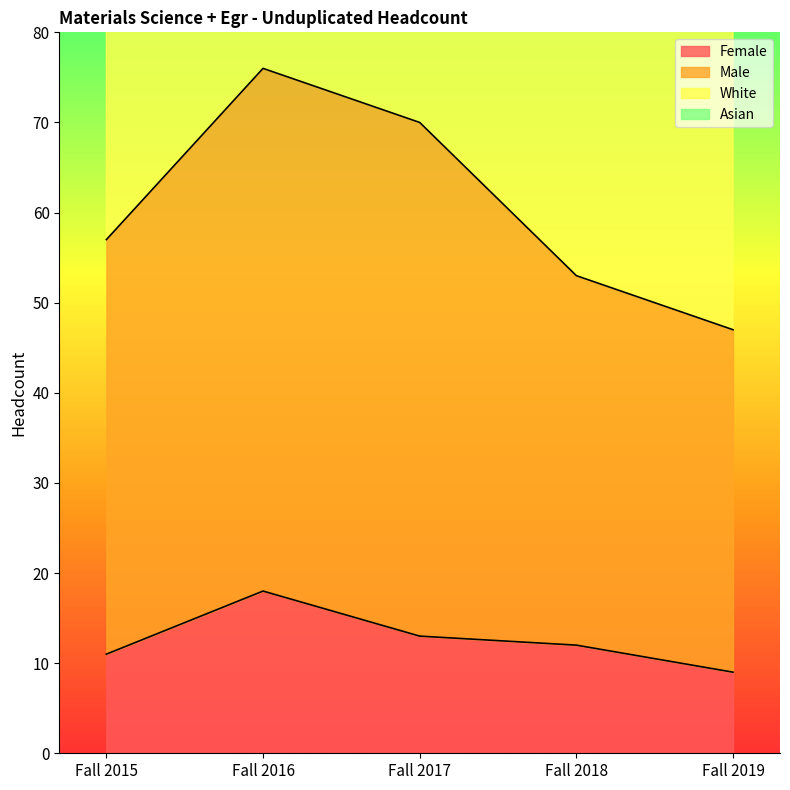

What is the greatest value displayed?

143